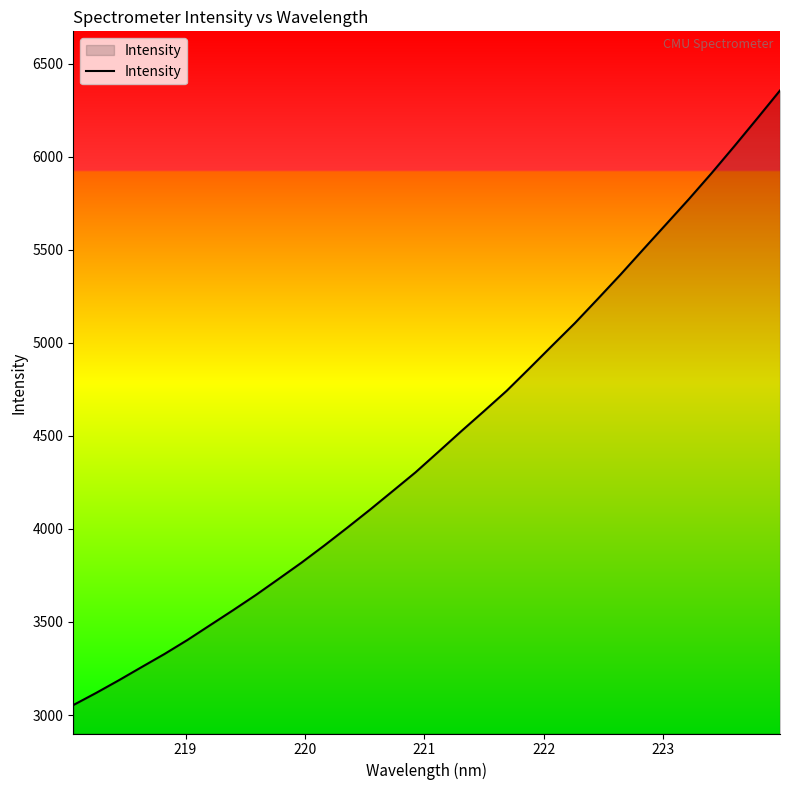

What is the maximum value shown in the chart?

6355.3